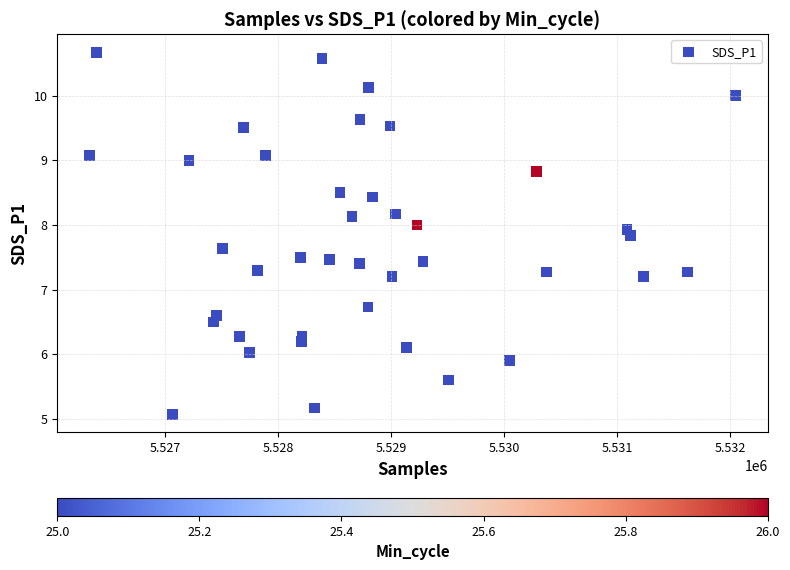

What is the range of X values (max minus min)?

5721.0